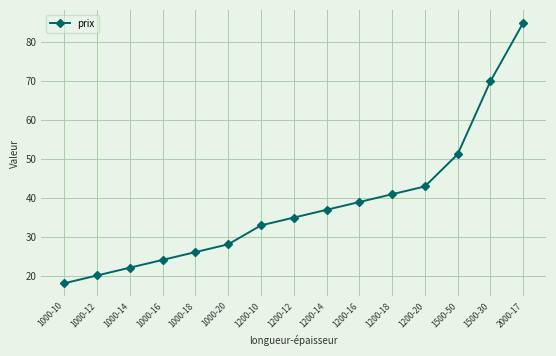

How many values exceed 34?

8